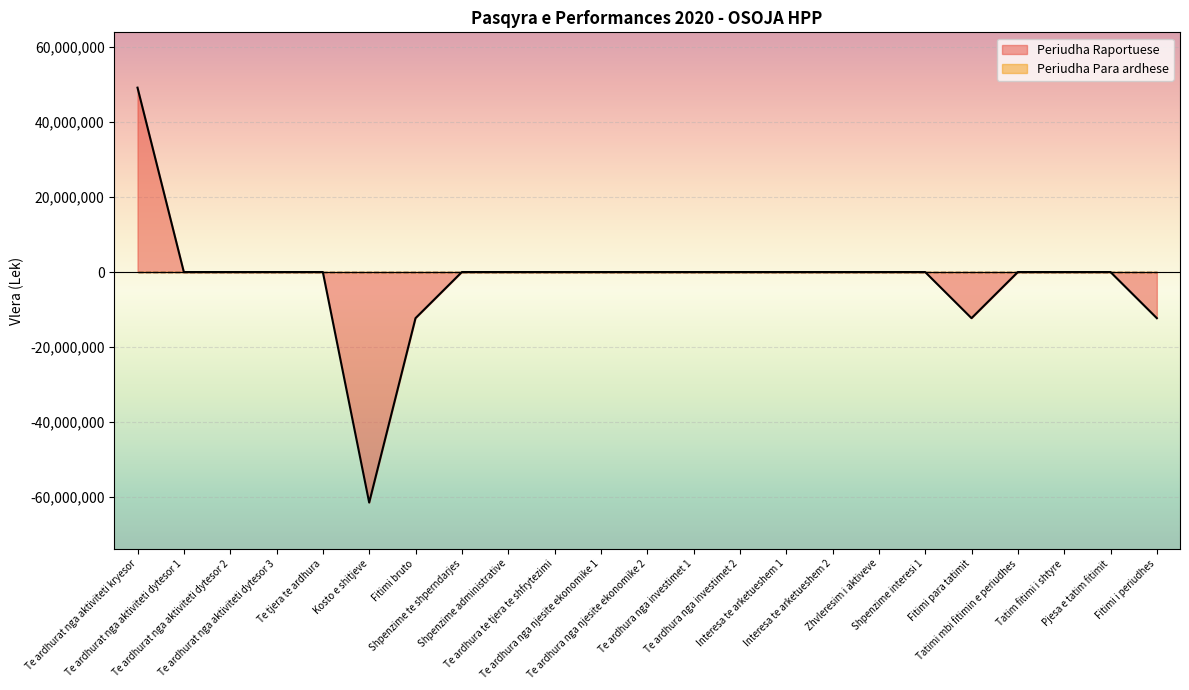

Which has a higher value, Te tjera te ardhura or Fitimi bruto?

Te tjera te ardhura